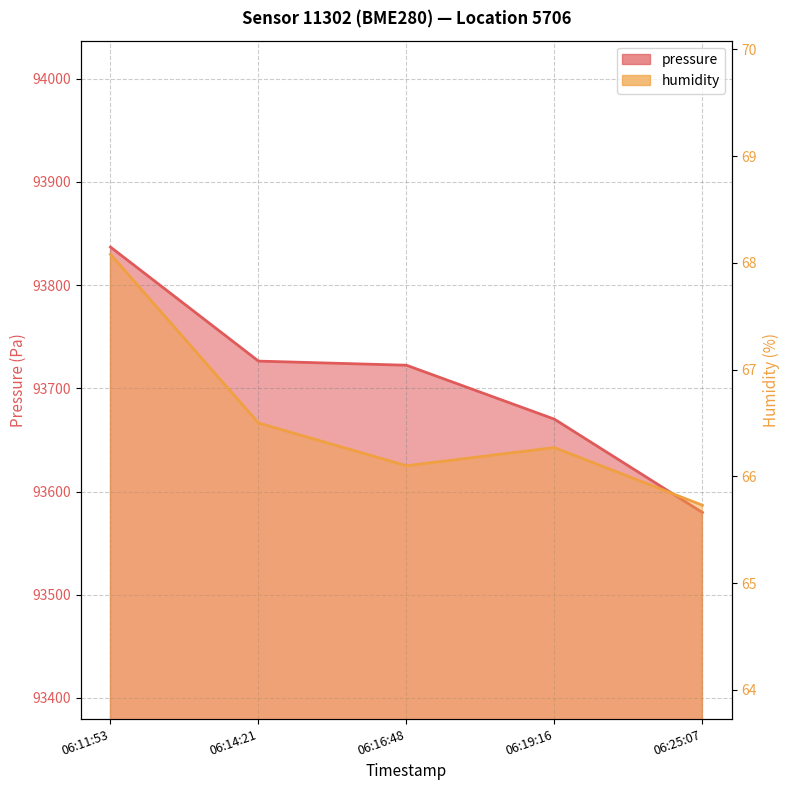

List the series in order of their peak value, lowest first.

humidity, pressure